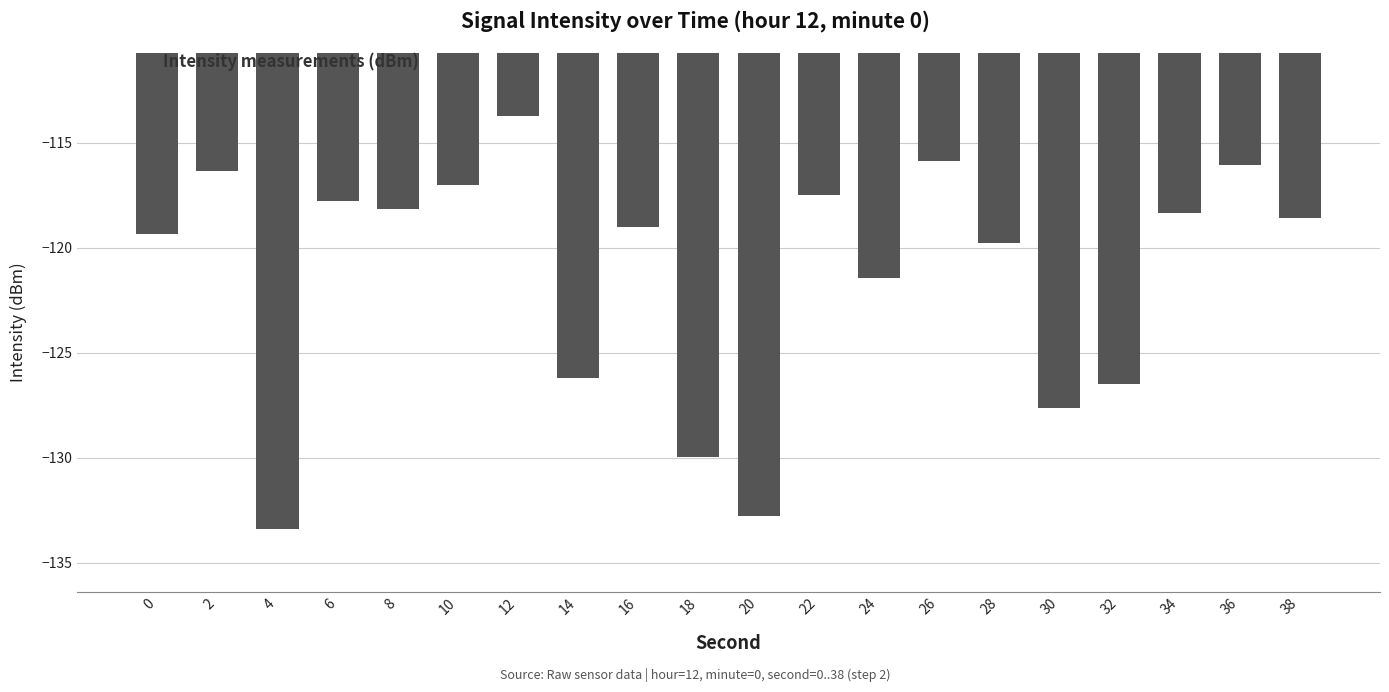

What is the value of the 16th bar from the left?

-127.6